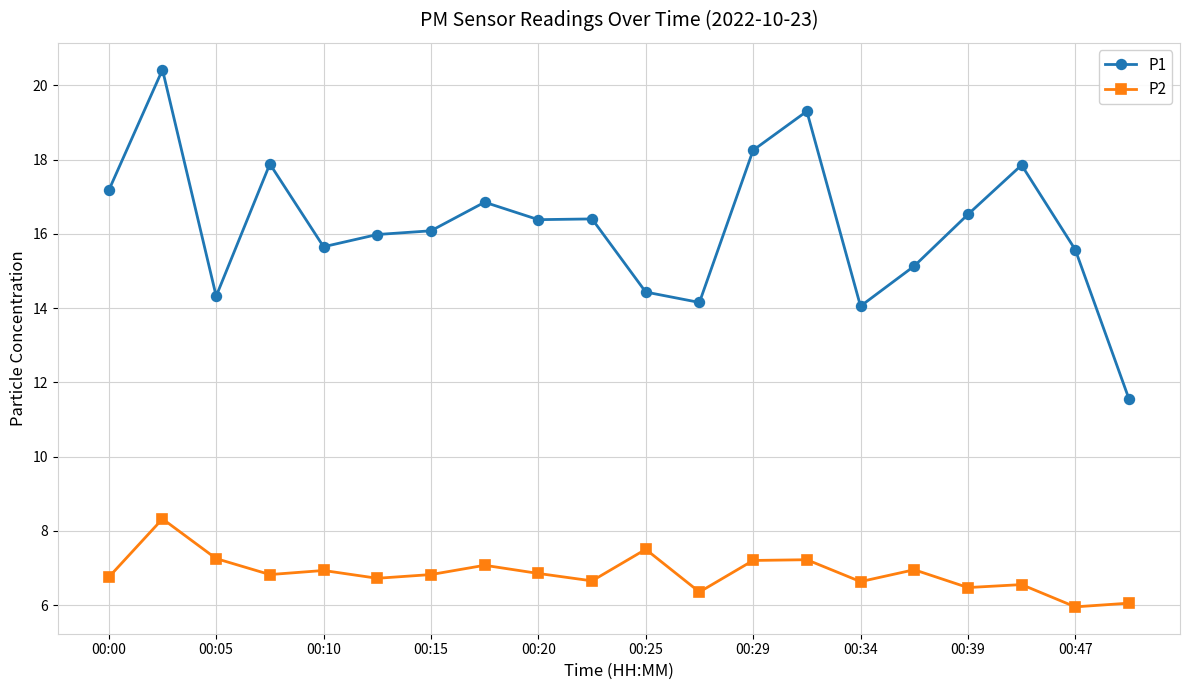

Rank the series by their average value, from lowest to highest.

P2, P1